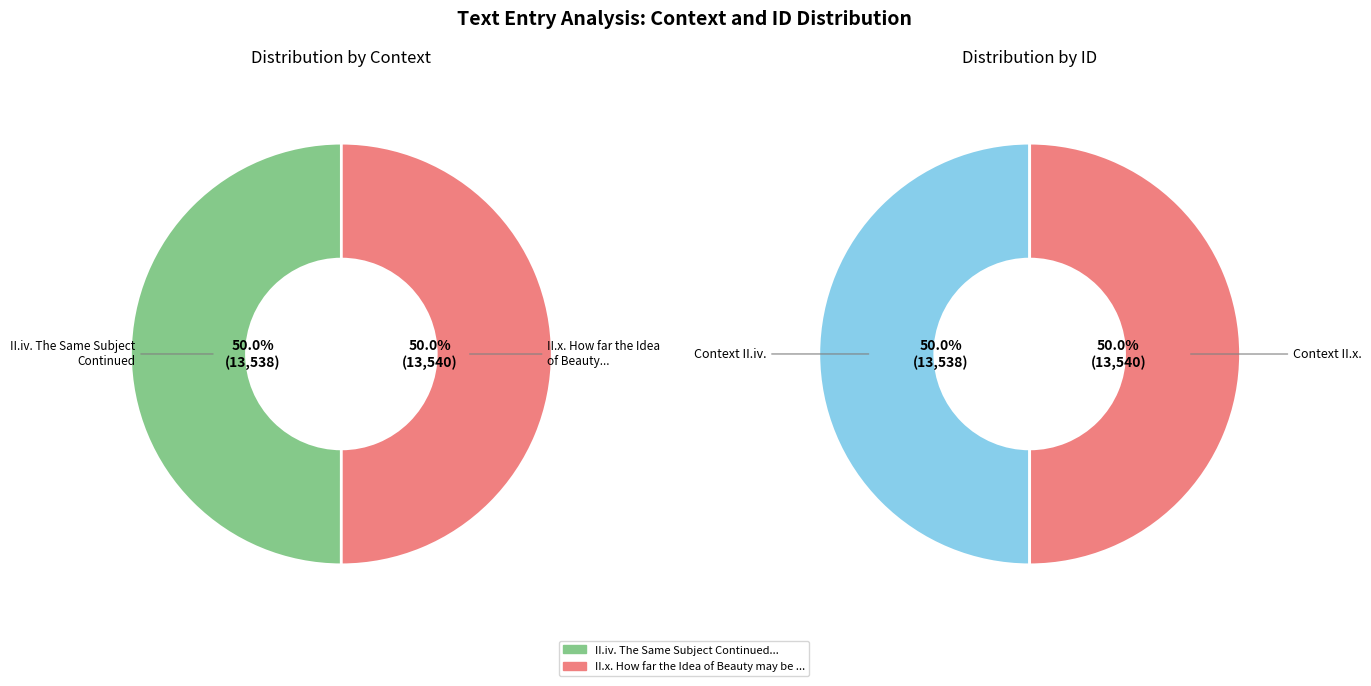

Is there a majority slice in this chart?

Yes